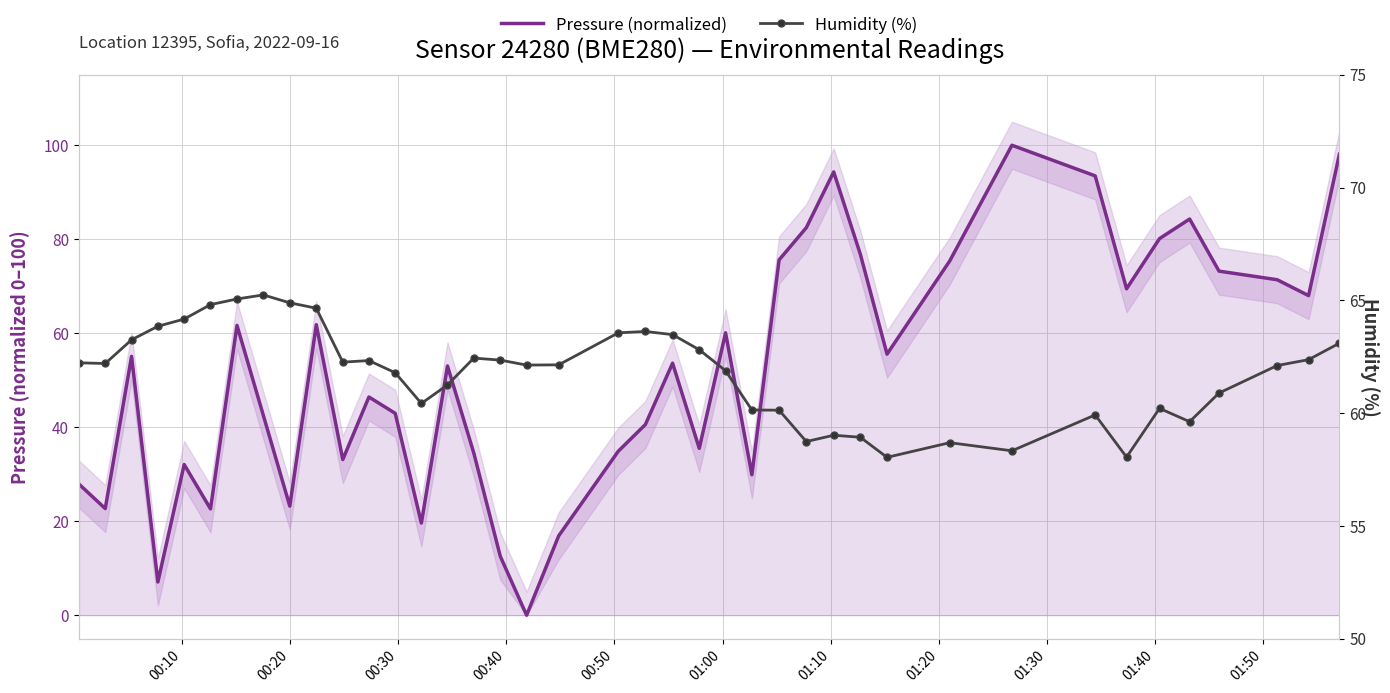

Reading left to right, transcribe all the data shown in this chart.

Pressure (normalized): 27.9	22.7	55.1	7.1	32.1	22.6	61.7	42.5	23.2	61.8	33.1	46.4	43.0	19.6	53.0	34.5	12.5	0.0	16.9	34.9	40.6	53.6	35.5	60.1	29.9	75.6	82.5	94.3	76.8	55.6	75.4	100.0	93.5	69.5	80.1	84.3	73.2	71.4	68.0	98.1
Humidity (%): 62.2	62.2	63.2	63.9	64.2	64.8	65.1	65.2	64.9	64.7	62.3	62.3	61.8	60.4	61.2	62.4	62.4	62.1	62.1	63.6	63.6	63.5	62.8	61.9	60.1	60.1	58.7	59.0	58.9	58.0	58.7	58.3	59.9	58.0	60.2	59.6	60.9	62.1	62.4	63.1